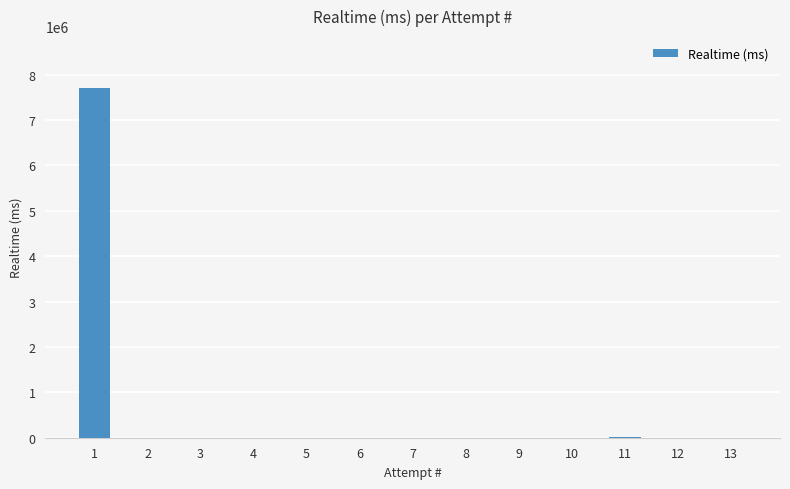

What is the maximum value shown in the chart?

7694488